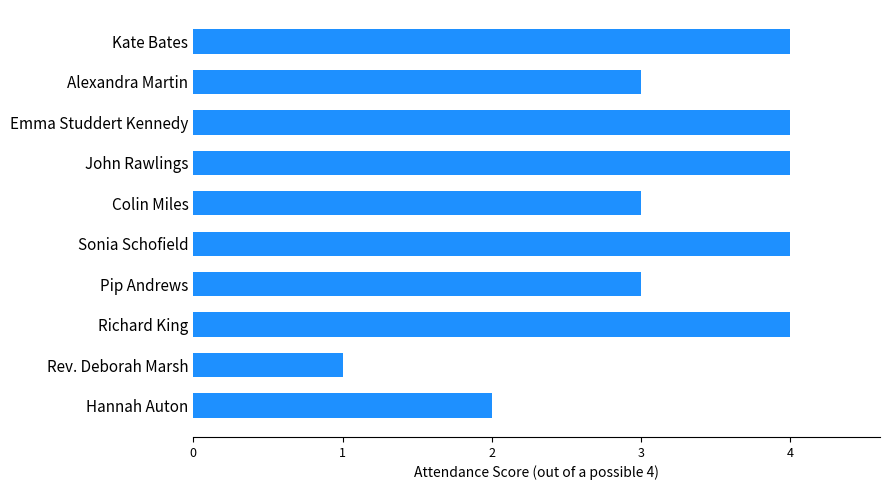

Reading bottom to top, what are all the values shown in this chart?

2	1	4	3	4	3	4	4	3	4